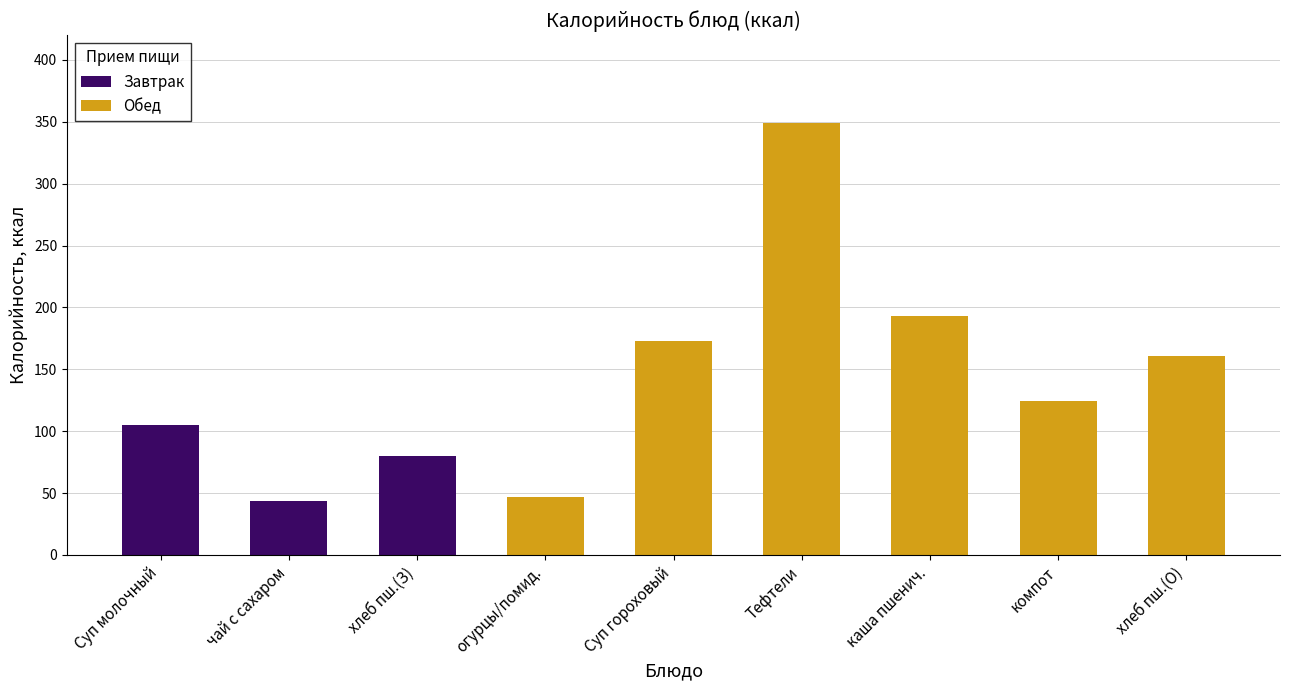

Which series changed the most between хлеб пш.(З) and хлеб пш.(О)?

Обед